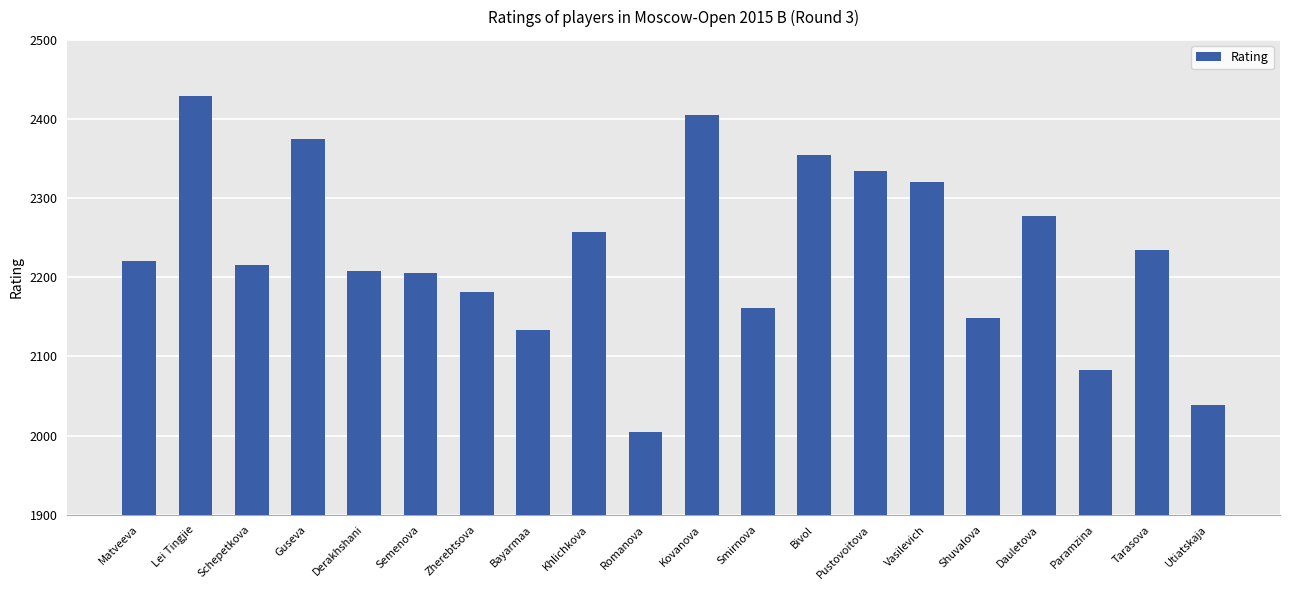

What is the label of the 19th bar from the left?

Tarasova